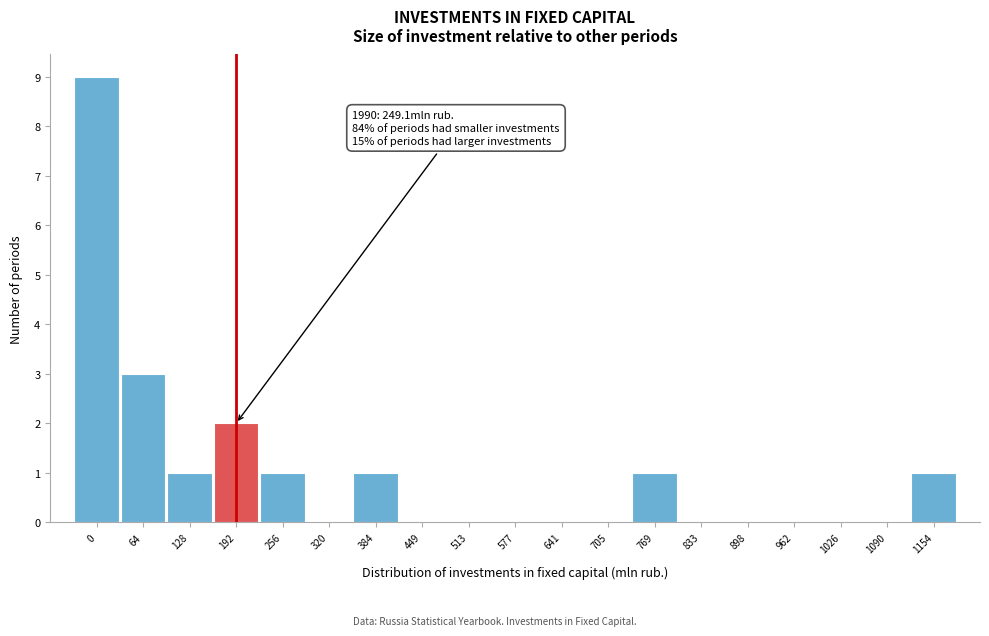

Reading right to left, what are all the values shown in this chart?

1154=1	1090=0	1026=0	962=0	898=0	833=0	769=1	705=0	641=0	577=0	513=0	449=0	384=1	320=0	256=1	192=2	128=1	64=3	0=9